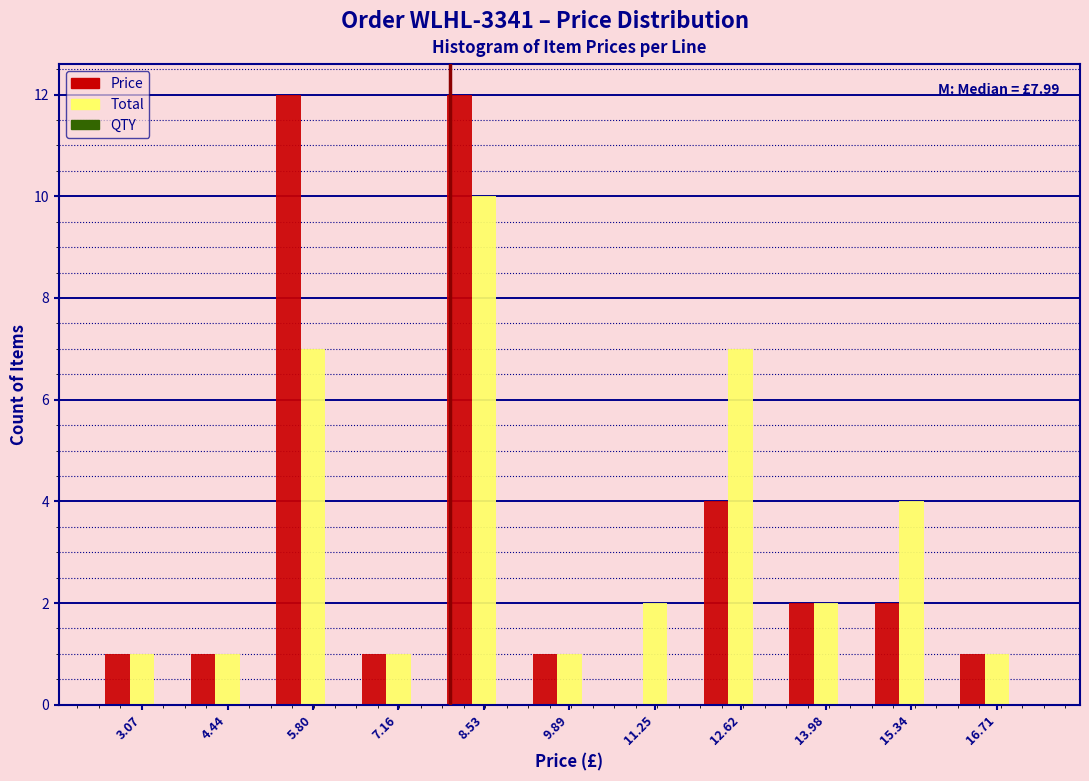

Where is Total nearest to the value 5?

15.34